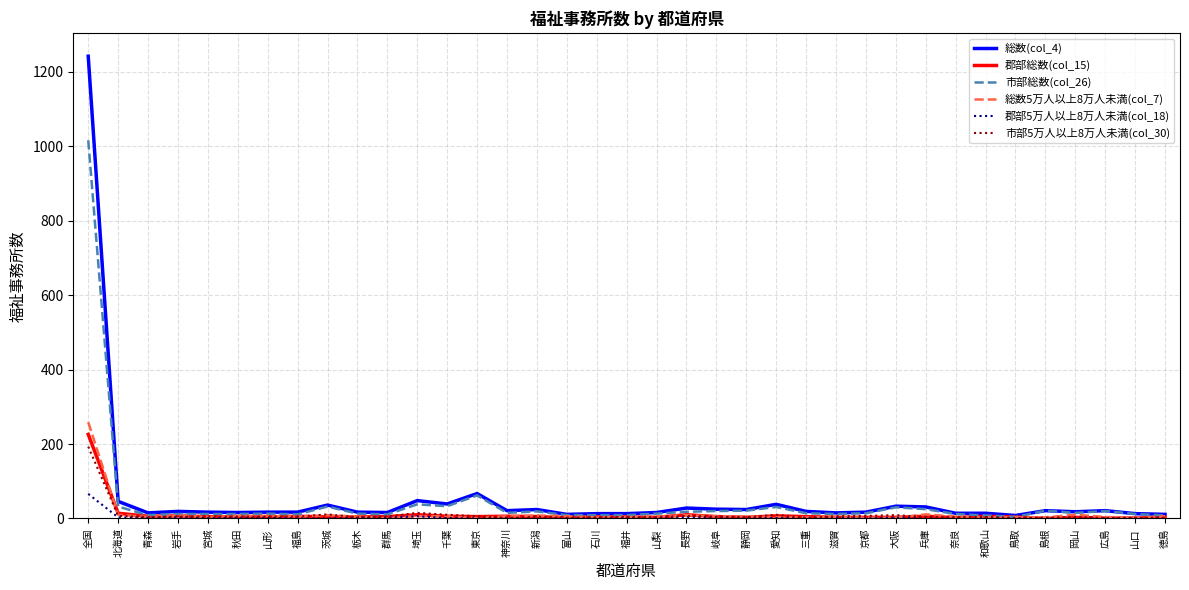

Which series has the widest spread of values?

総数(col_4)